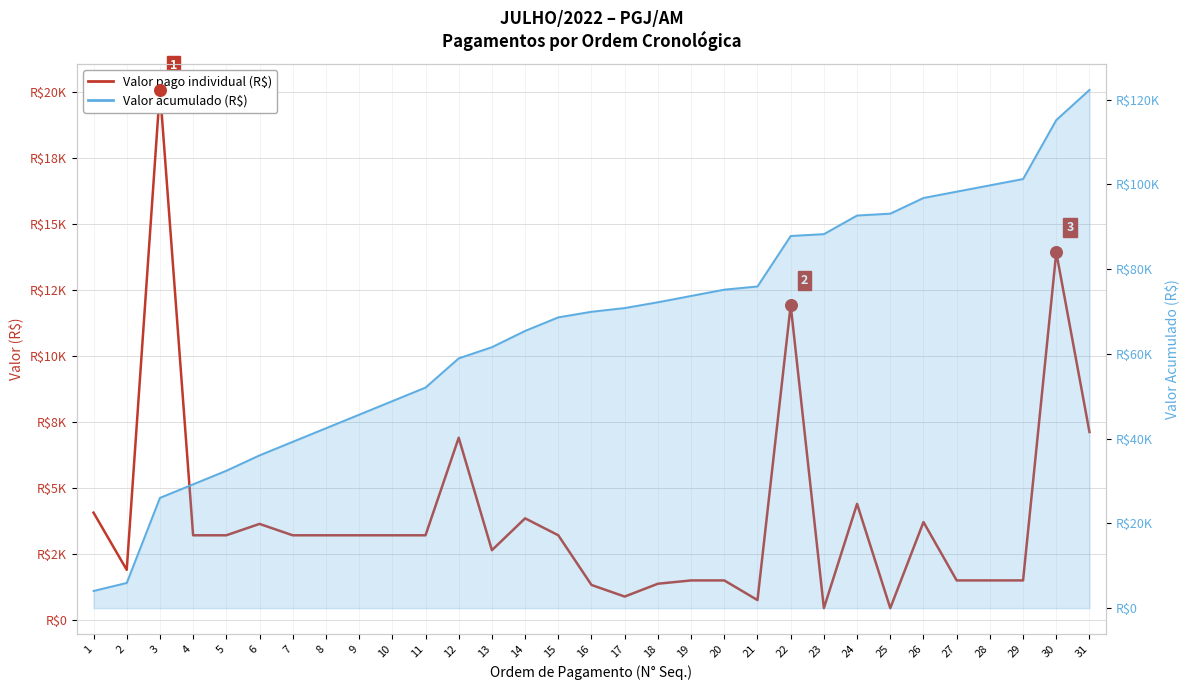

At which category is the sum across all series the highest?

31